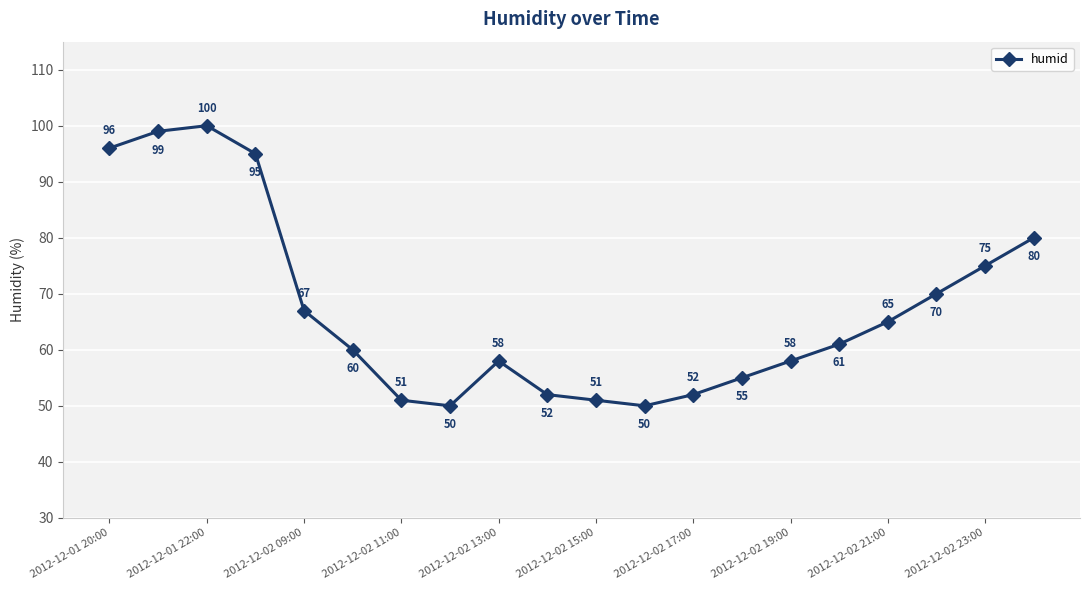

How many points are lower than both their immediate neighbors (excluding endpoints)?

2